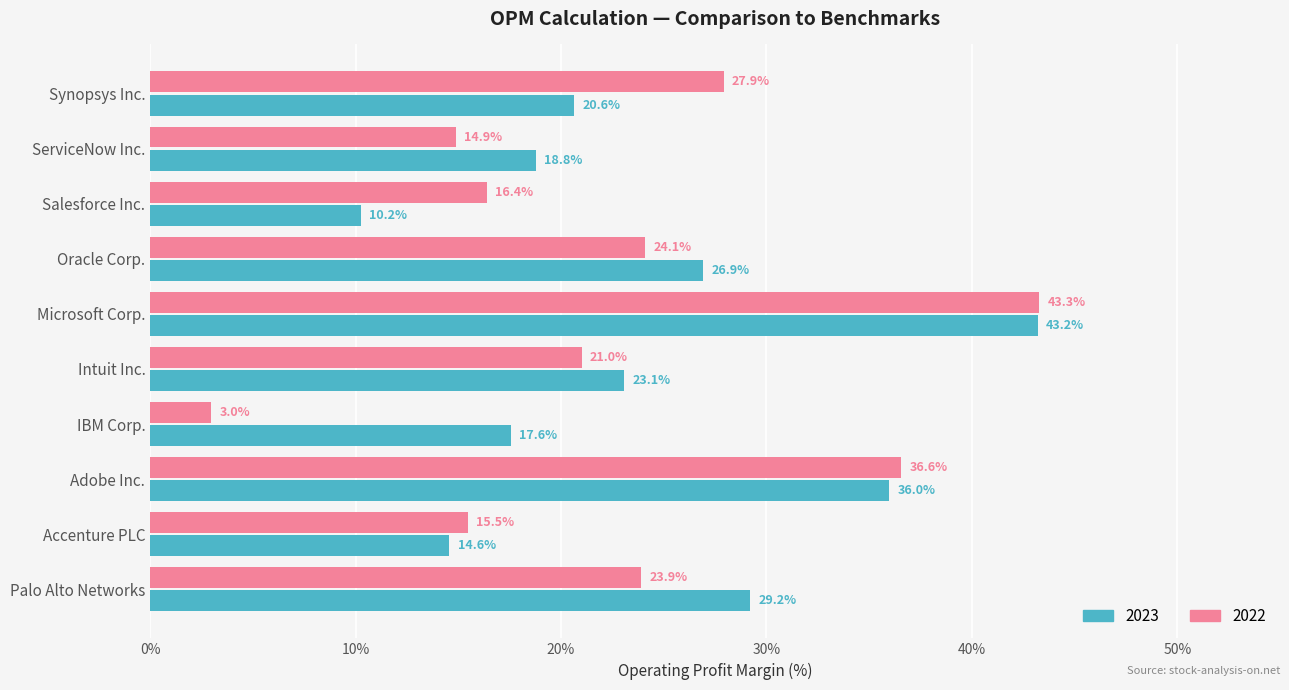

What value does the 2023 series have at Synopsys Inc.?

20.6